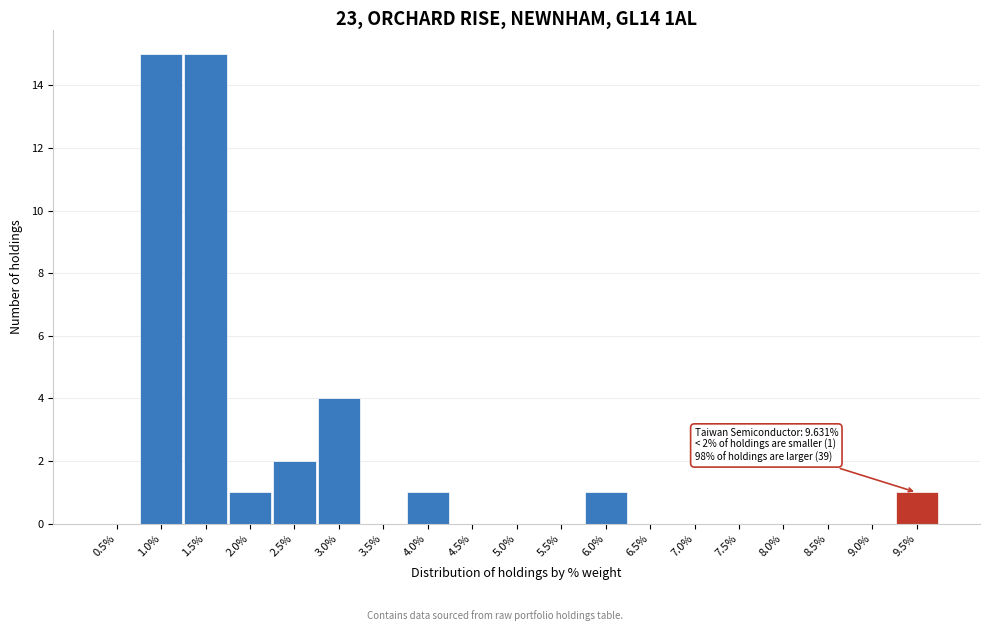

Reading right to left, what are all the values shown in this chart?

9.5%=1	9.0%=0	8.5%=0	8.0%=0	7.5%=0	7.0%=0	6.5%=0	6.0%=1	5.5%=0	5.0%=0	4.5%=0	4.0%=1	3.5%=0	3.0%=4	2.5%=2	2.0%=1	1.5%=15	1.0%=15	0.5%=0